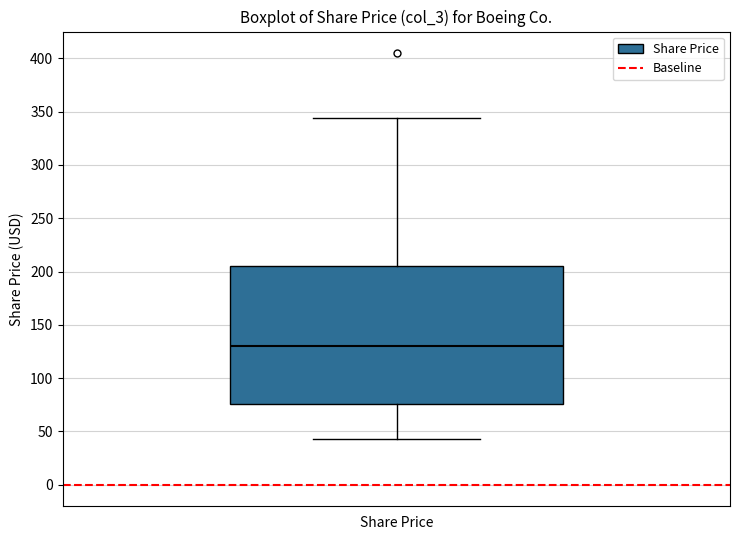

Where does the upper whisker of the box for Share Price end on the y-axis? The values are not printed on the chart, so give them approximately, as read against the axis.

345